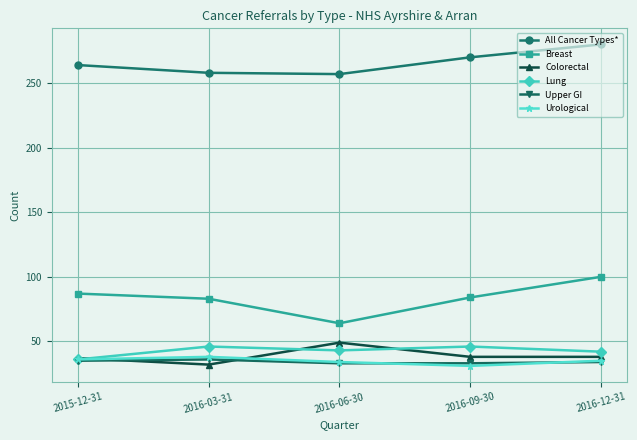

The All Cancer Types* series shows 264 at 2015-12-31. True or false?

True